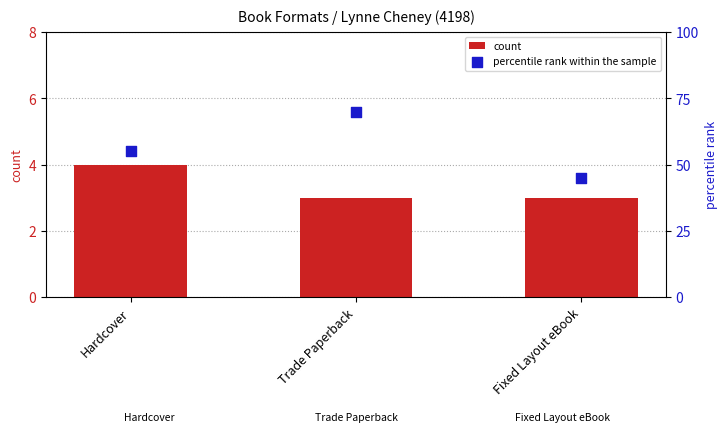

Which series has the largest total across all categories?

percentile rank within the sample